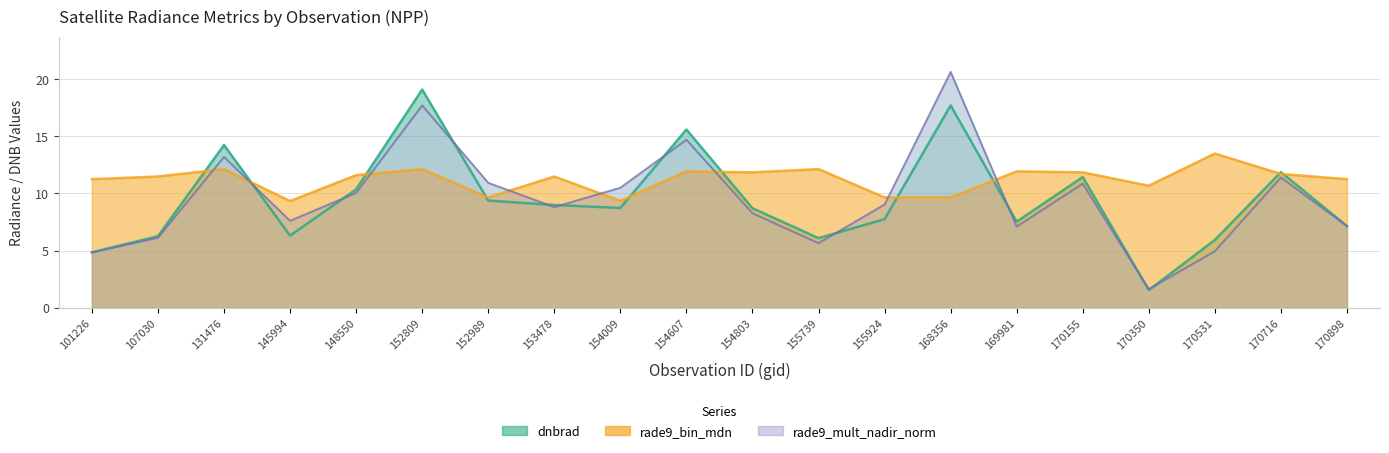

At which category does rade9_bin_mdn reach its first local peak?

131476